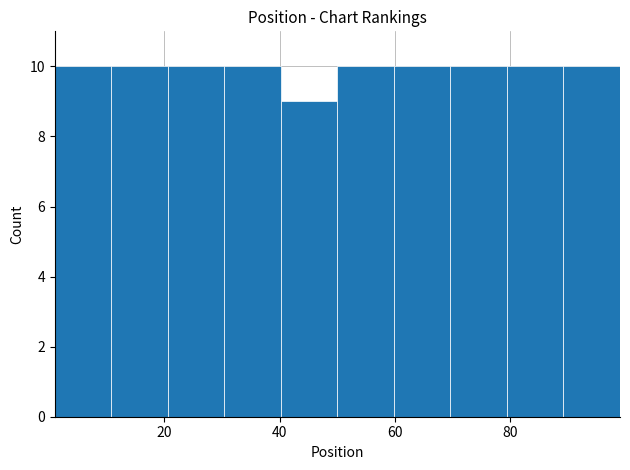

Reading left to right, transcribe this chart: for each bar, give the range it covers on the x-axis and its height. Neither the bar edges nor the heights are printed on the chart, so give them approximately, as read against the axes.

1.0 to 10.8: 10
10.8 to 20.6: 10
20.6 to 30.4: 10
30.4 to 40.2: 10
40.2 to 50.0: 9
50.0 to 59.8: 10
59.8 to 69.6: 10
69.6 to 79.4: 10
79.4 to 89.2: 10
89.2 to 99.0: 10